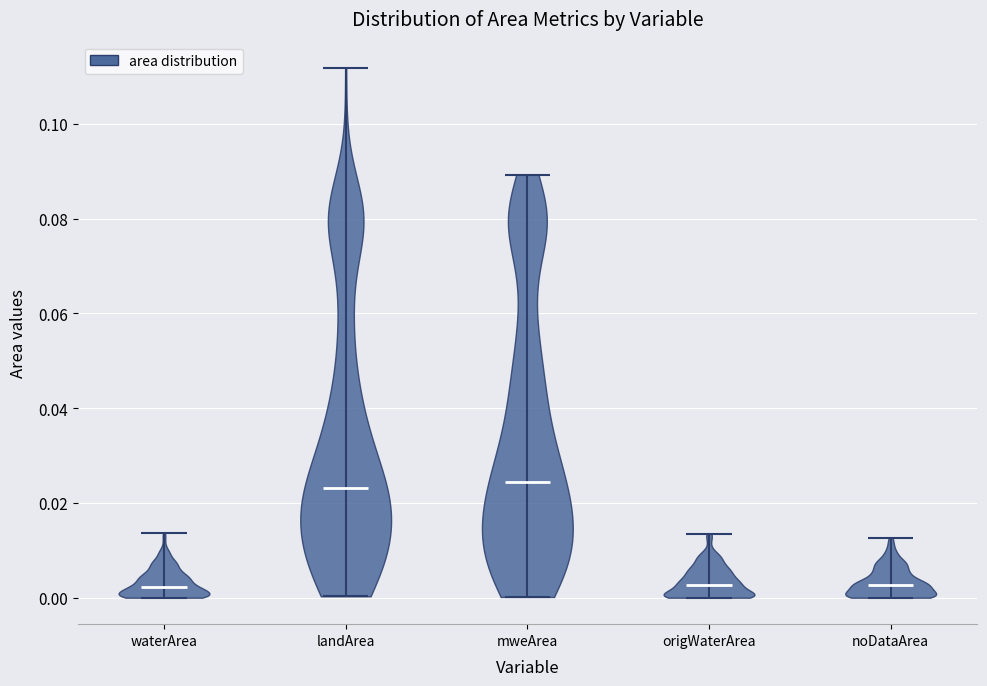

Reading left to right, read every violin against the y-axis: where its median line is, and the lowest and highest points it reaches. The values are not printed on the chart, so give them approximately, as read against the axis.

waterArea: median line 0.002, lowest point 0.000, highest point 0.014
landArea: median line 0.024, lowest point 0.000, highest point 0.112
mweArea: median line 0.024, lowest point 0.000, highest point 0.090
origWaterArea: median line 0.002, lowest point 0.000, highest point 0.014
noDataArea: median line 0.002, lowest point 0.000, highest point 0.012